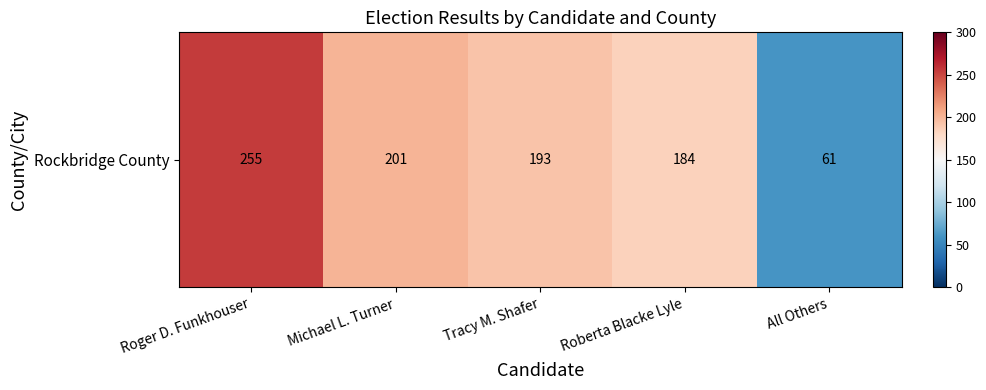

Approximately how many times larger is the value at All Others compared to Tracy M. Shafer?

0.3